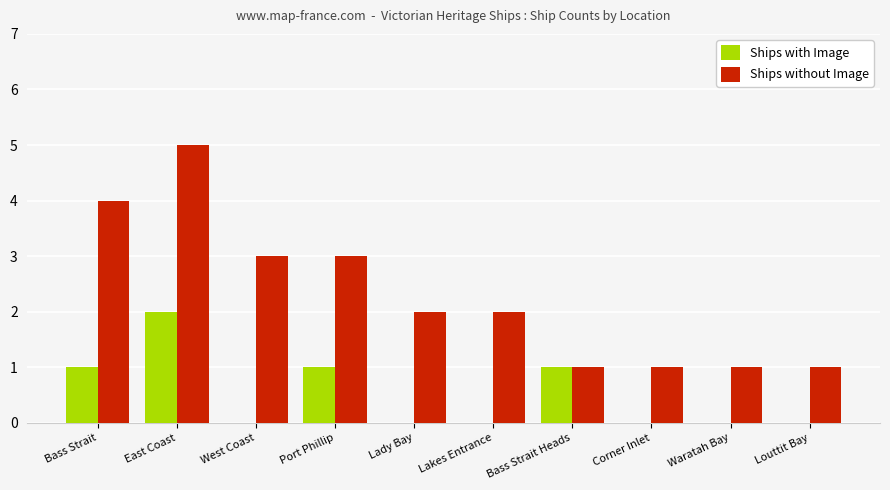

The value of Ships without Image at Port Phillip is 3. True or false?

True